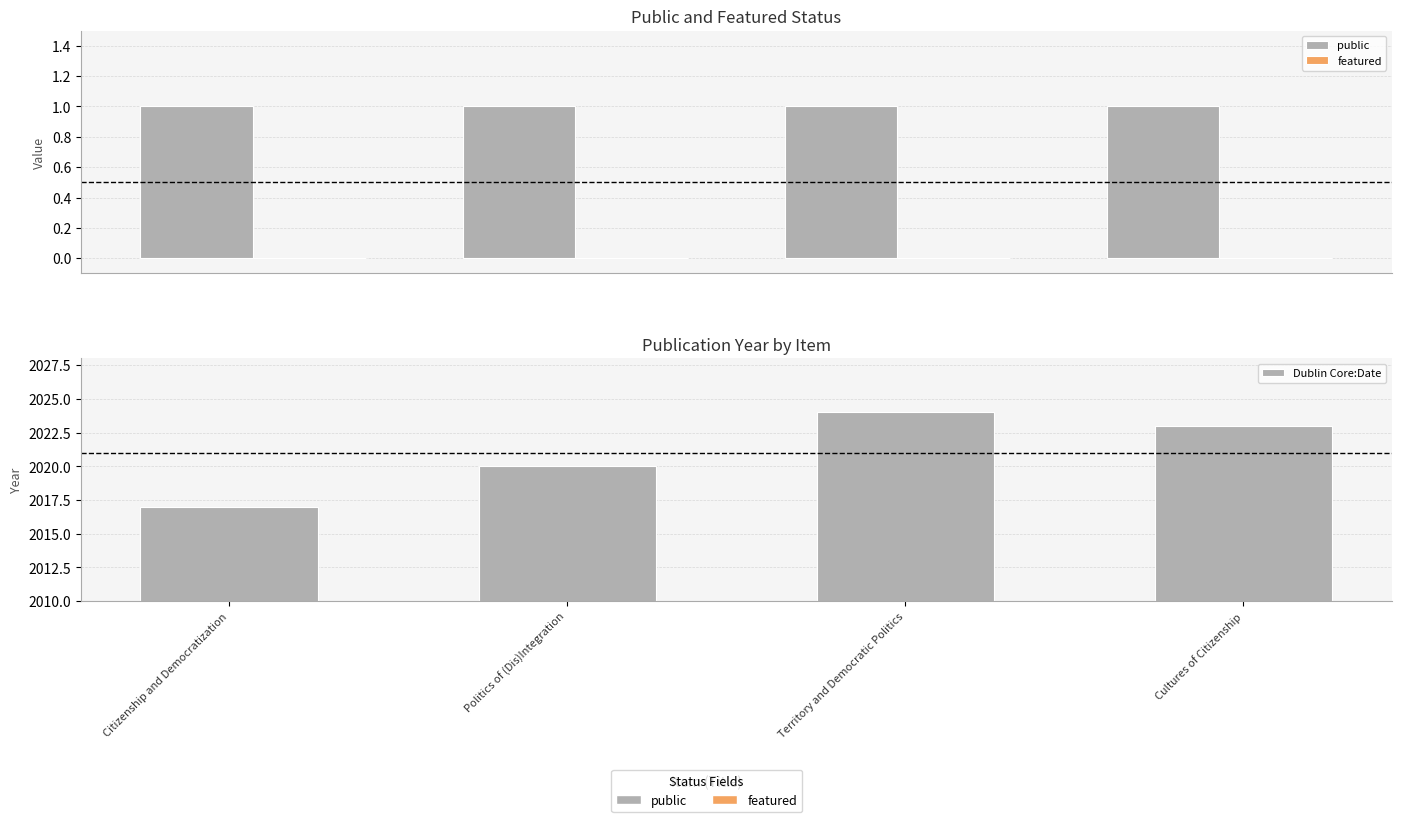

Rank the series at Cultures of Citizenship from lowest to highest value.

featured, public, Dublin Core:Date